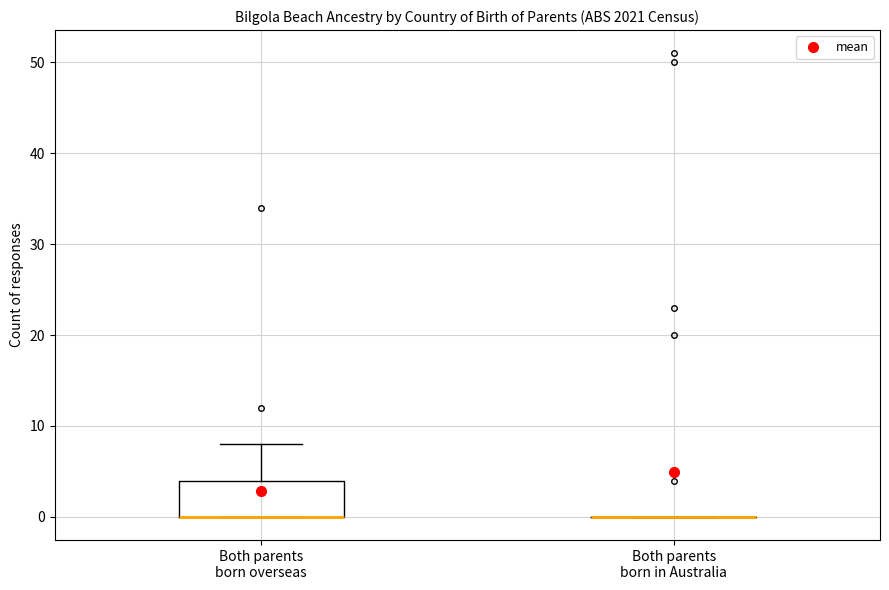

Reading left to right, read every box against the y-axis: the position of its median line, the range the box covers, and the ends of its whiskers. The values are not printed on the chart, so give them approximately, as read against the axis.

Both parents born overseas: median 0 (drawn on the box's lower edge), box 0 to 4, whiskers 0 to 8
Both parents born in Australia: box collapsed to a line at 0, whiskers 0 to 0